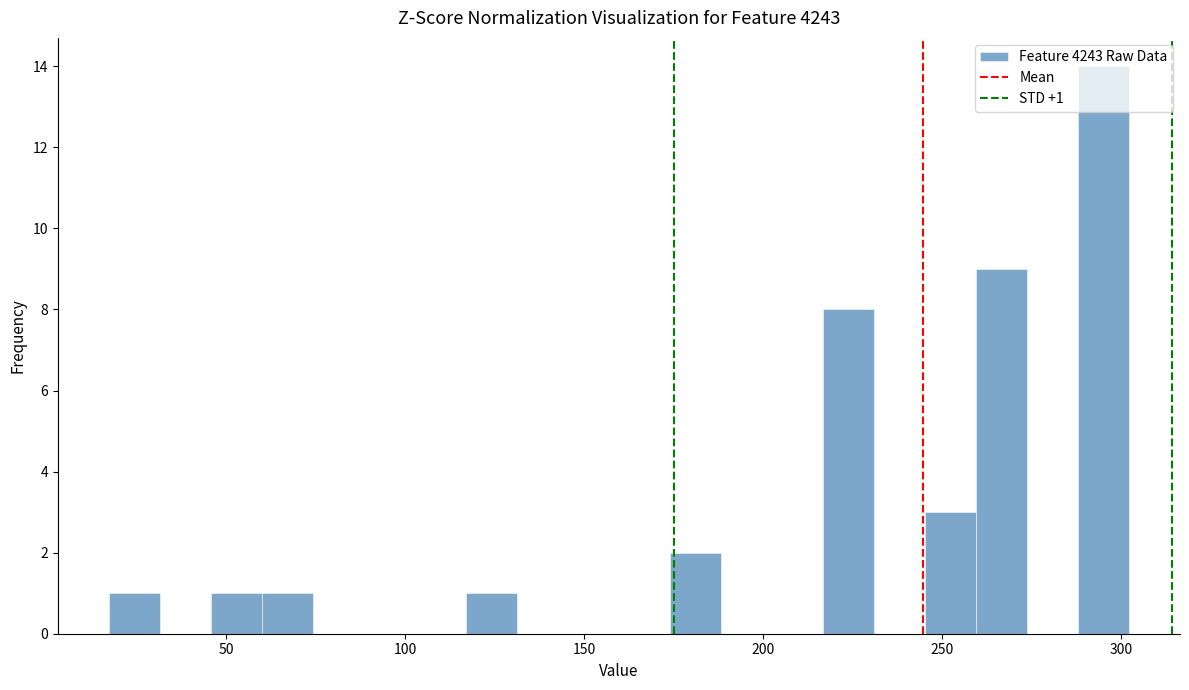

Read against the x-axis, roughly where is the centre of the tallest bar?

295